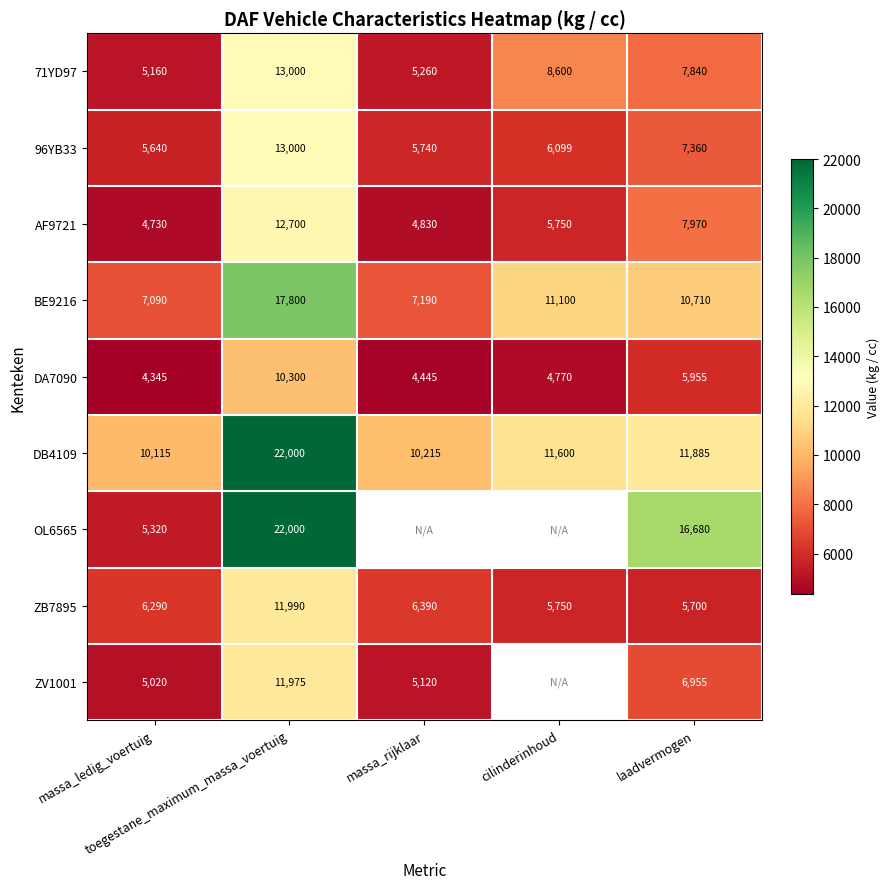

What is the difference between the second highest and minimum values in the 96YB33 series?

1720